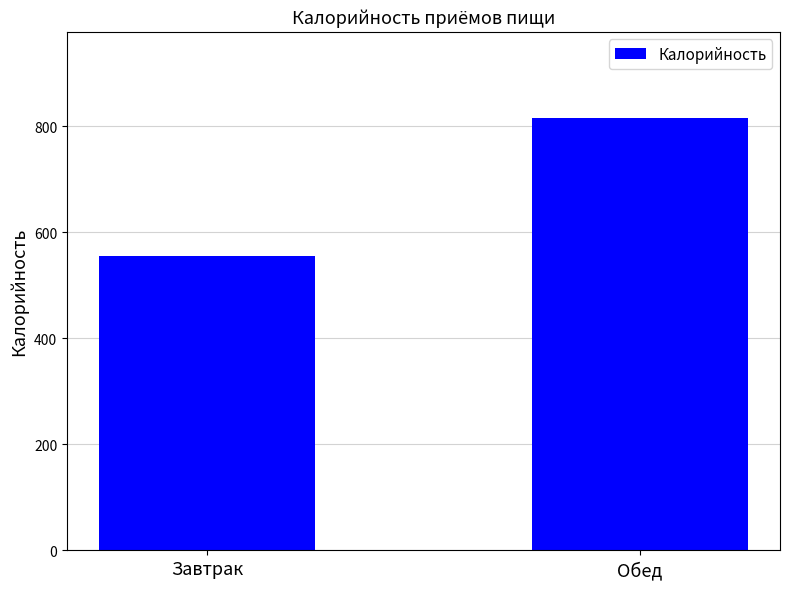

What is the maximum value shown in the chart?

815.0